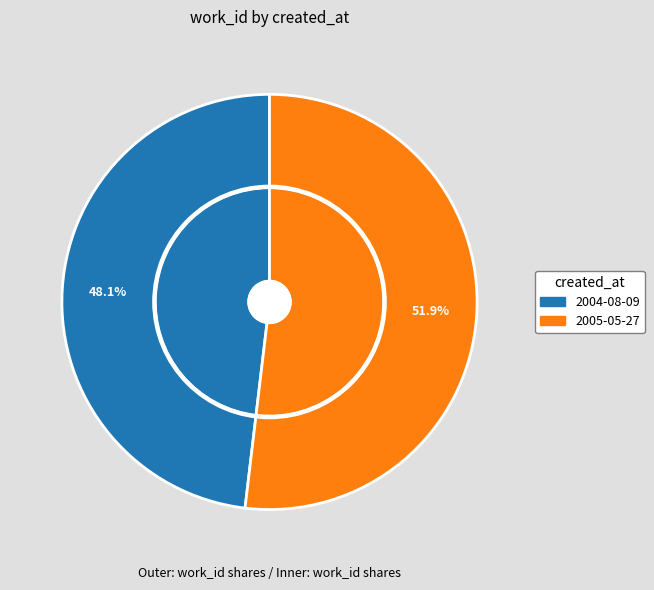

Is it true that 2004-08-09 is 48% of the pie?

True